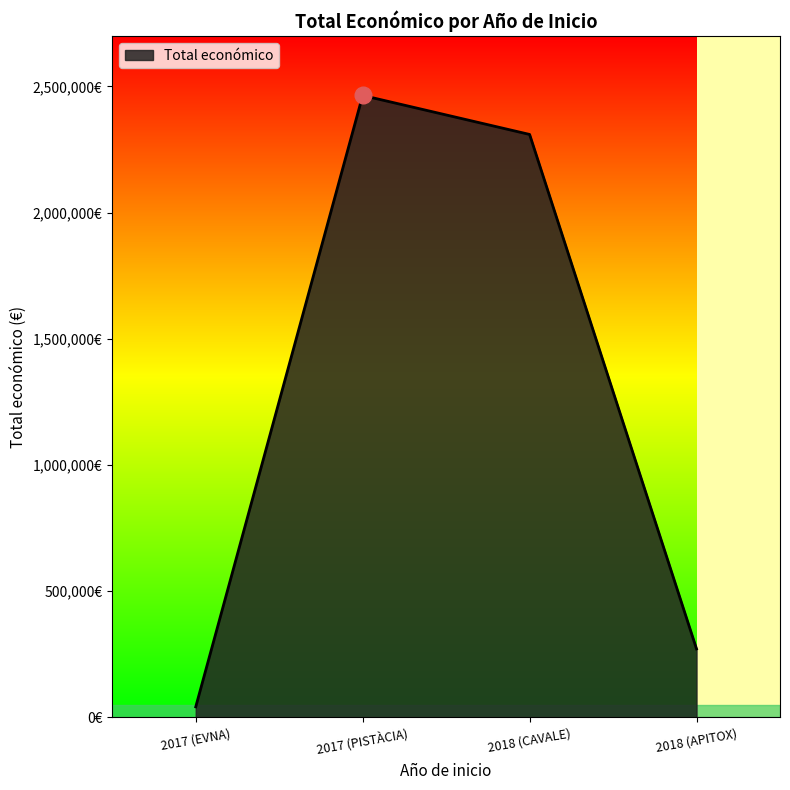

Where is the first local maximum?

2017 (PISTÀCIA)